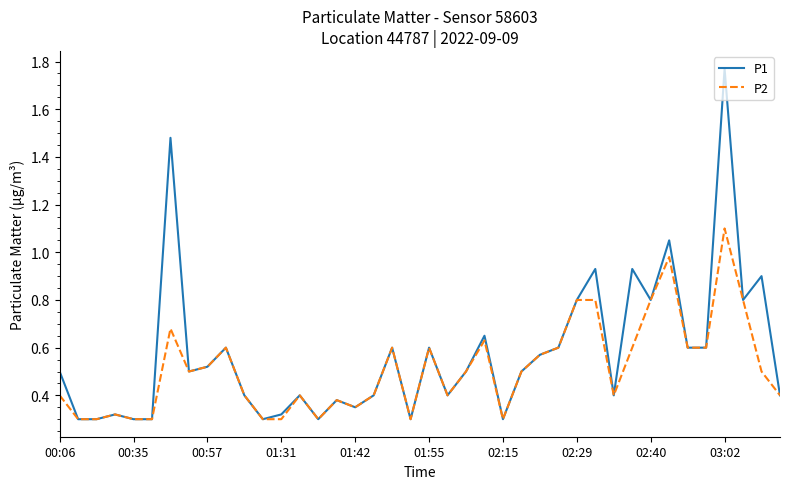

Rank the series by their maximum value, from lowest to highest.

P2, P1